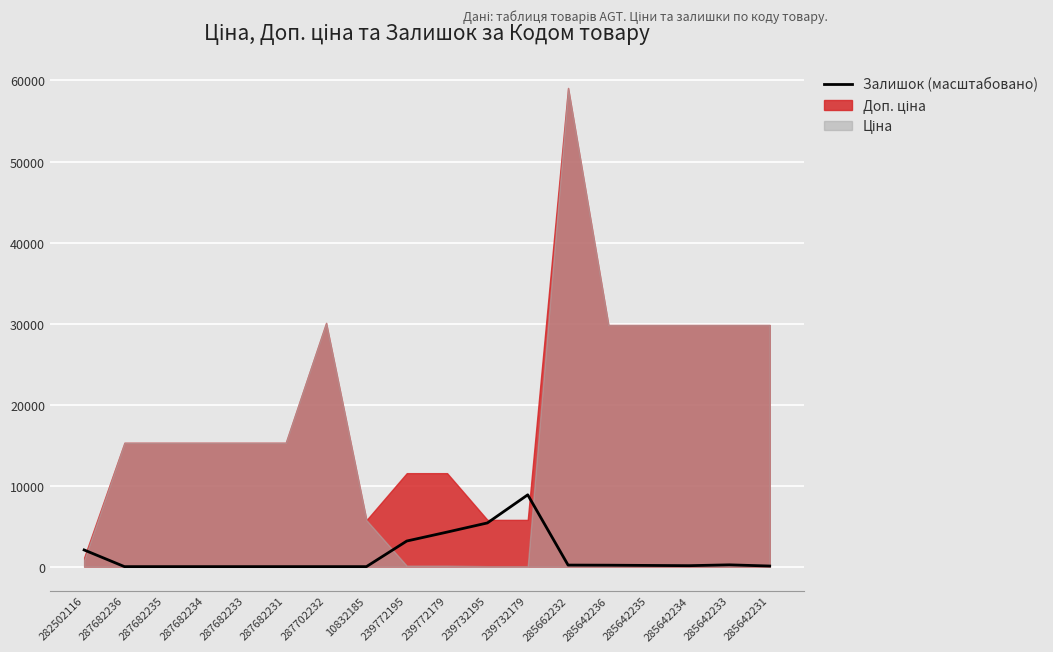

What is the label of the 17th point from the left?

285642233